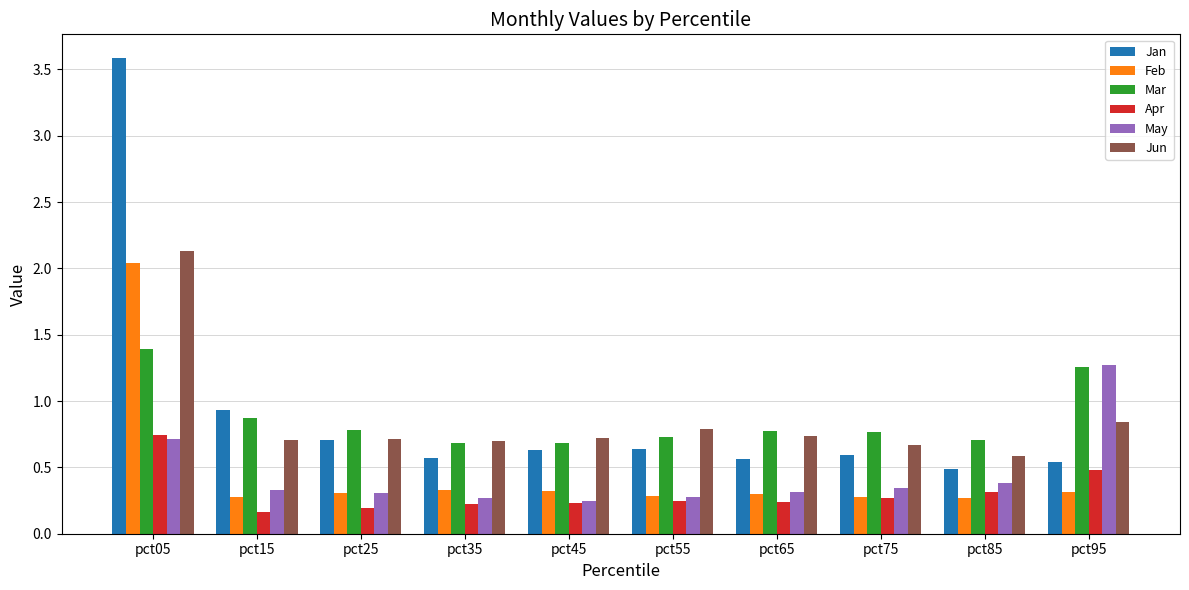

Which series has the largest total across all categories?

Jan